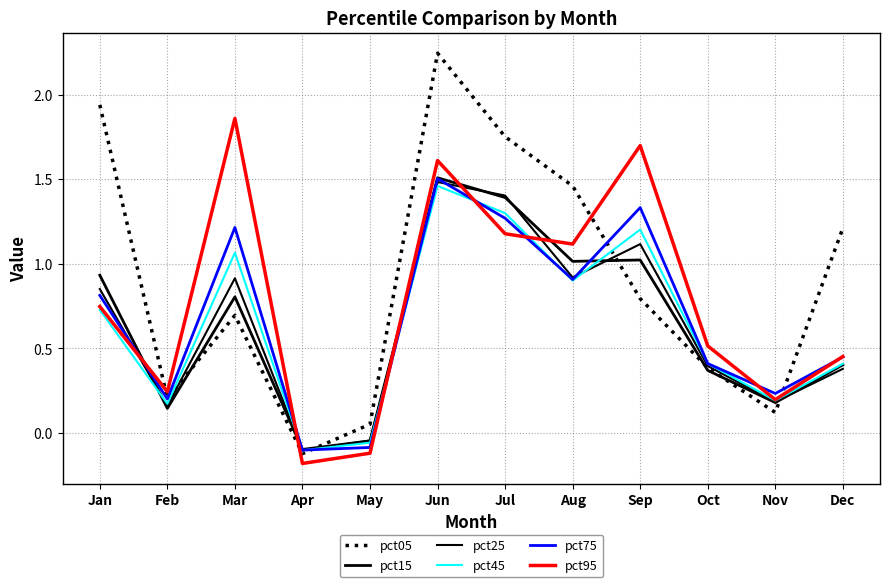

Where is the first local maximum for pct15?

Mar